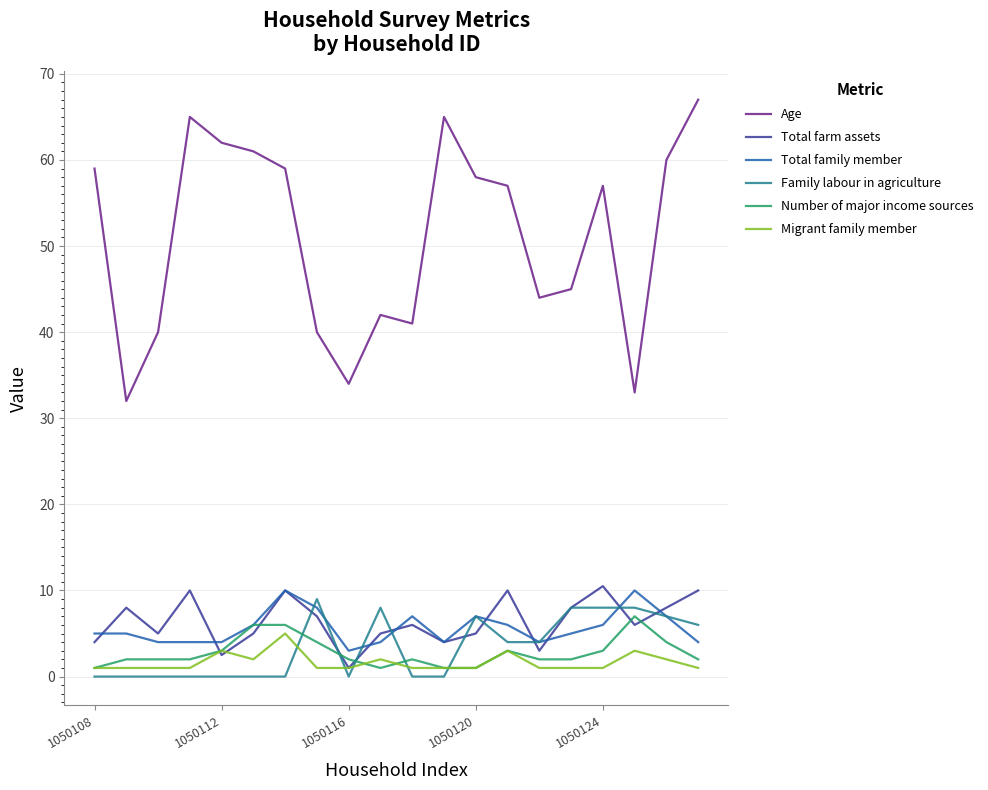

In Migrant family member, how many points are higher than both neighbors (excluding endpoints)?

5